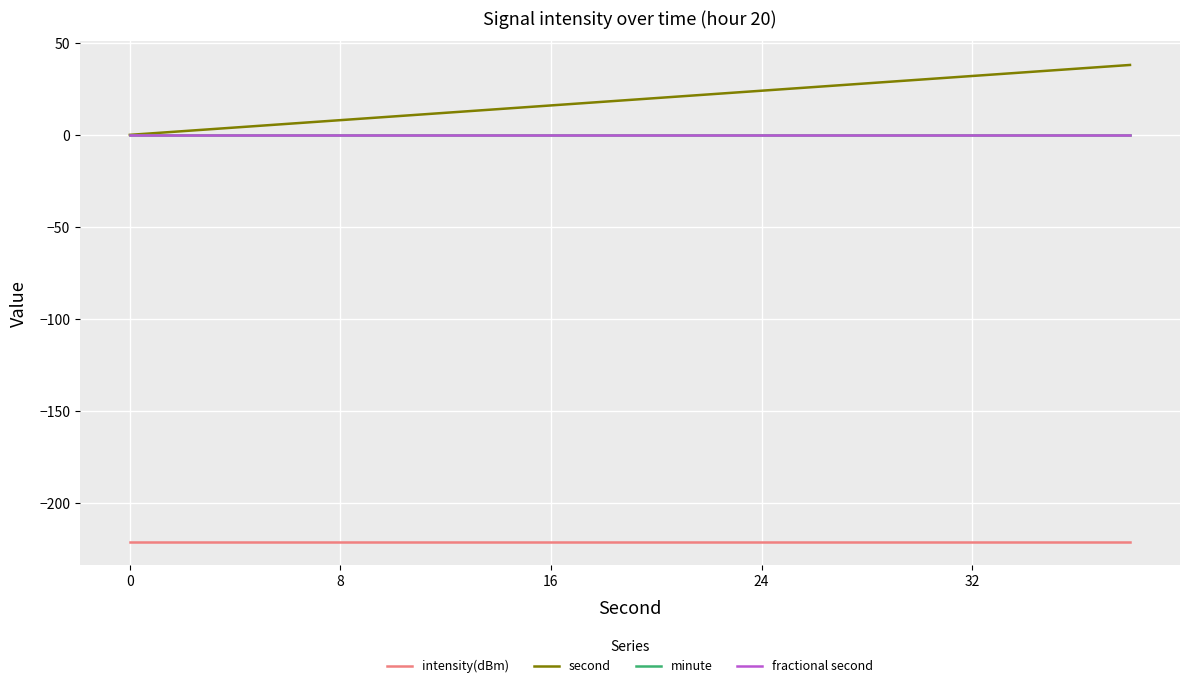

True or false: minute and second cross at least once.

False